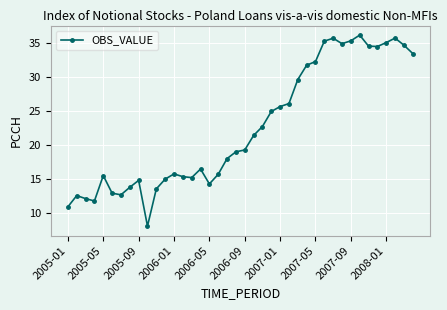

What is the difference between the maximum and minimum values?

28.0